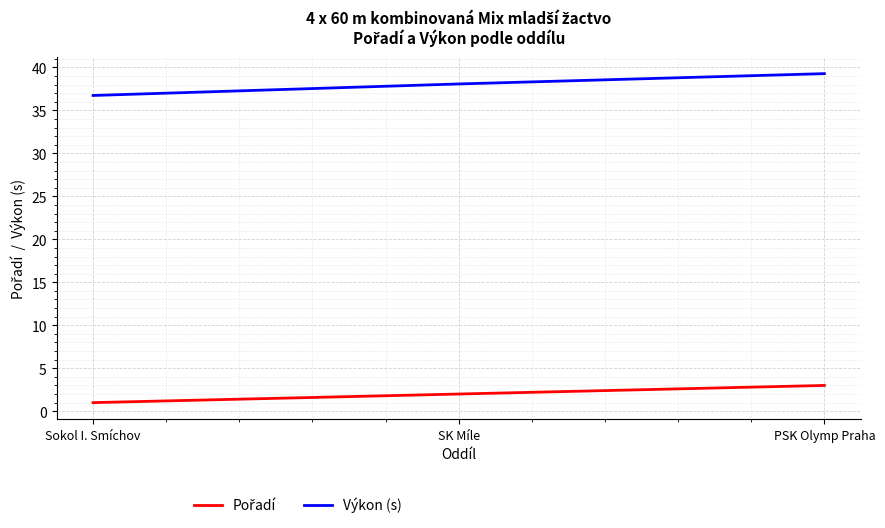

At which category is the sum across all series the highest?

PSK Olymp Praha